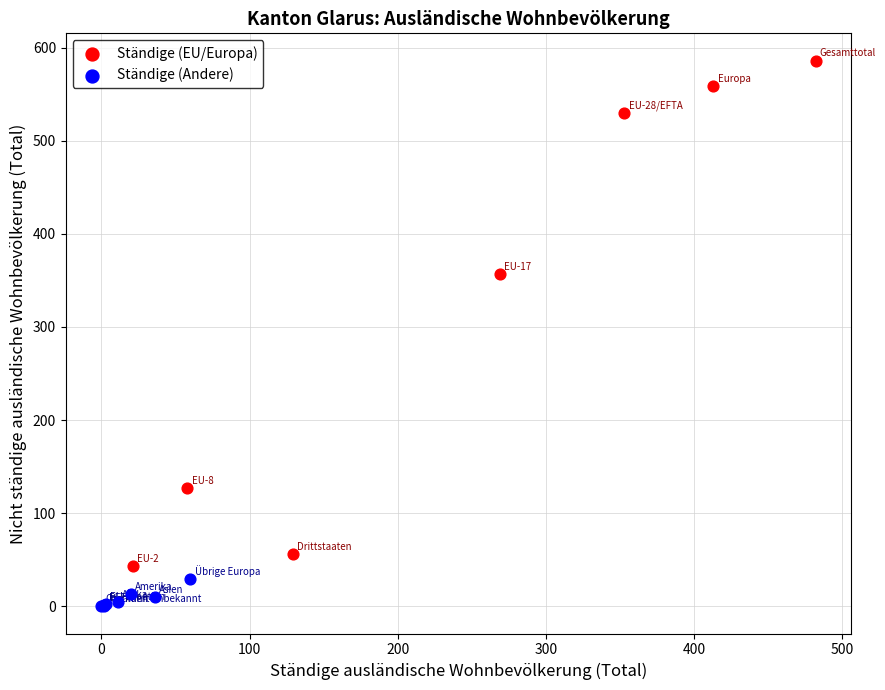

What are all the series names shown in the legend?

Ständige (EU/Europa), Ständige (Andere)